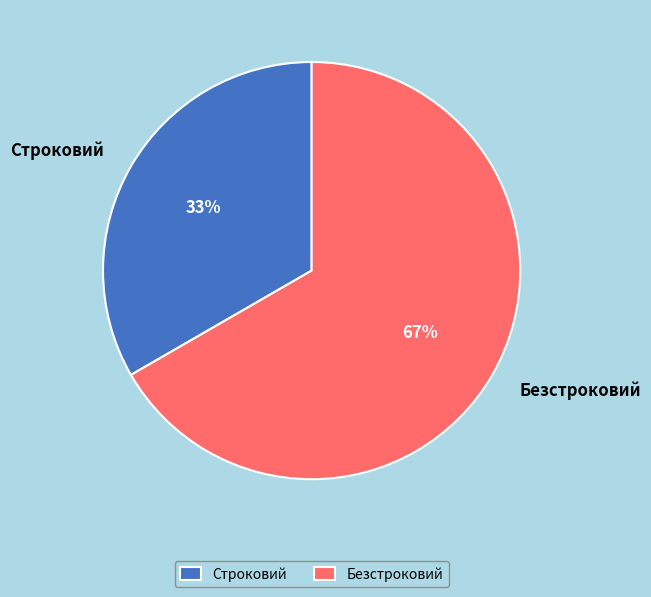

Rank the categories by value from lowest to highest.

Строковий, Безстроковий